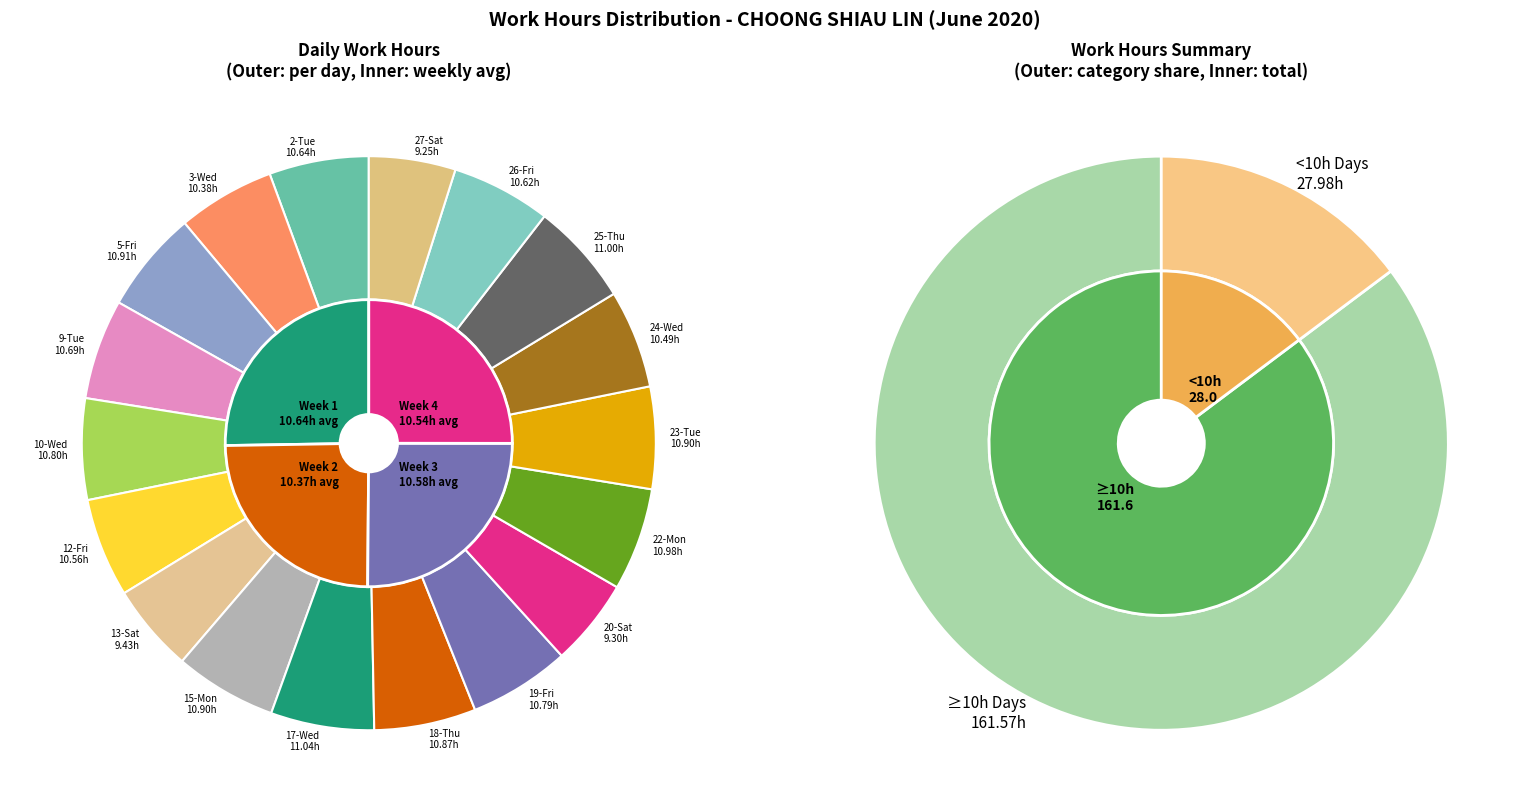

How many segments does this pie chart have?

18